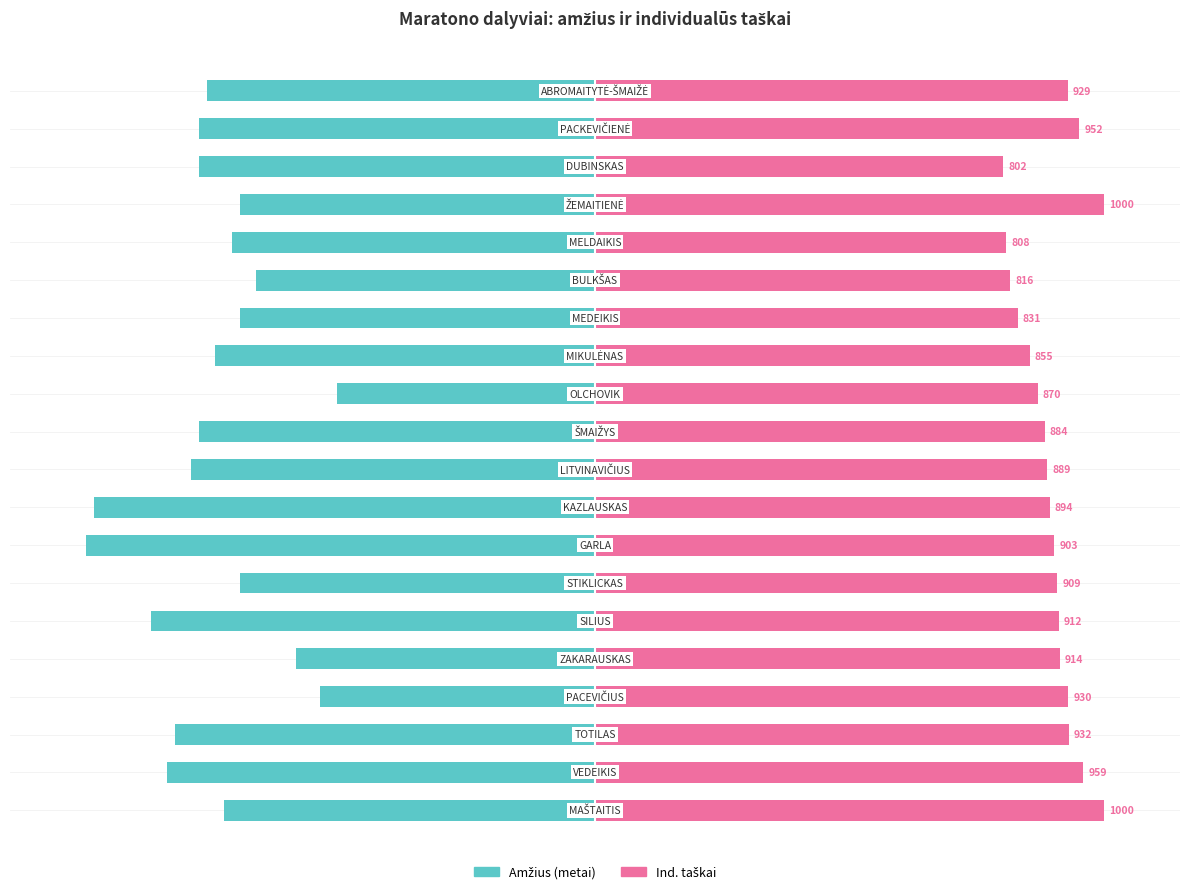

Which has a higher value, 4 or 3?

3